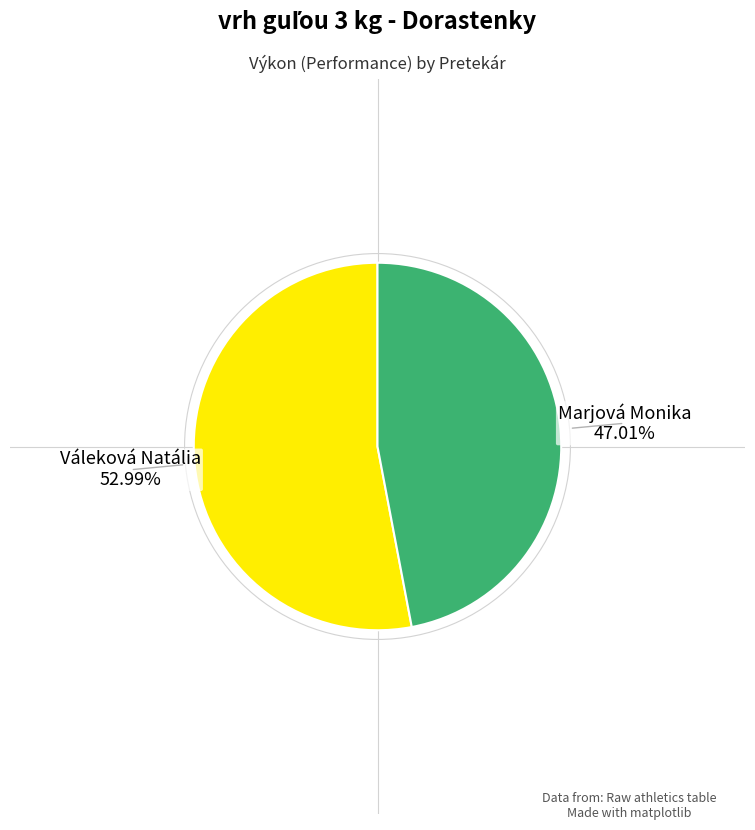

What percentage is the Marjová Monika slice, to the nearest percent?

47%